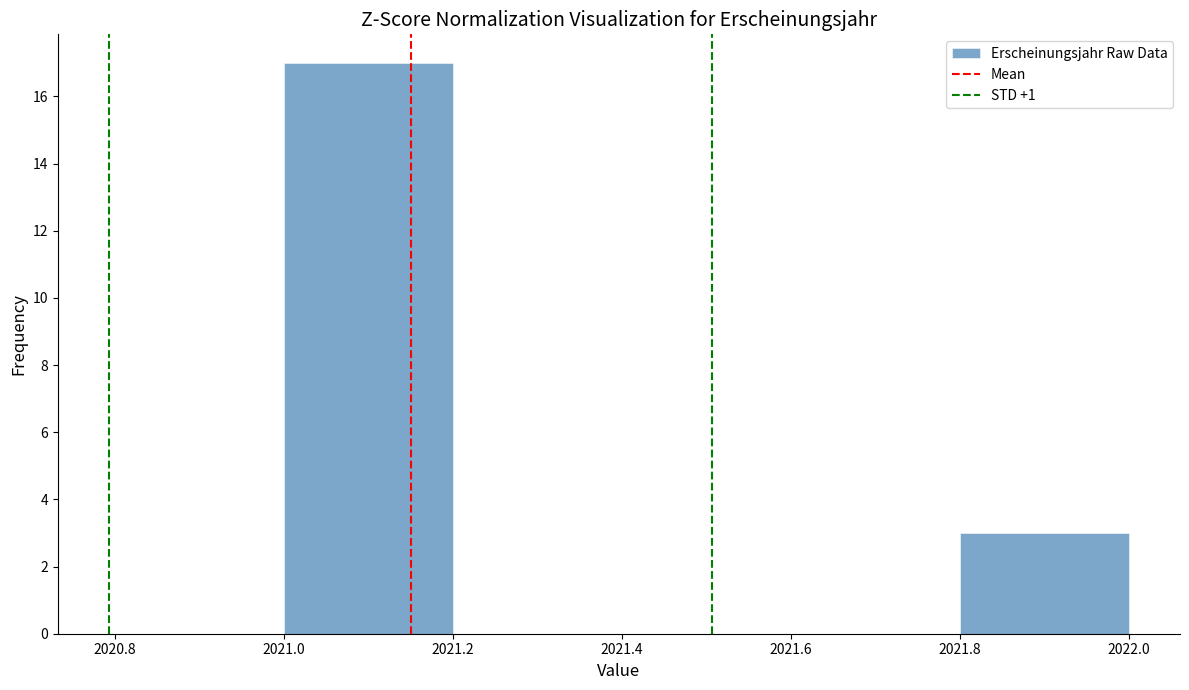

Reading left to right, transcribe this chart: for each bar, give the range it covers on the x-axis and its height. The values are not printed on the chart, so give them approximately, as read against the axis.

2021.0 to 2021.2: 17
2021.2 to 2021.4: 0
2021.4 to 2021.6: 0
2021.6 to 2021.8: 0
2021.8 to 2022.0: 3